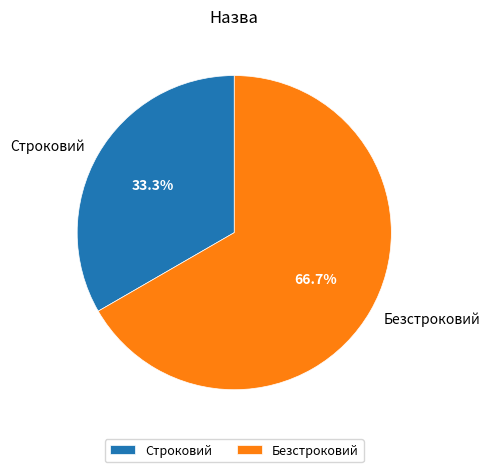

What portion of the pie excludes Строковий?

66.7%